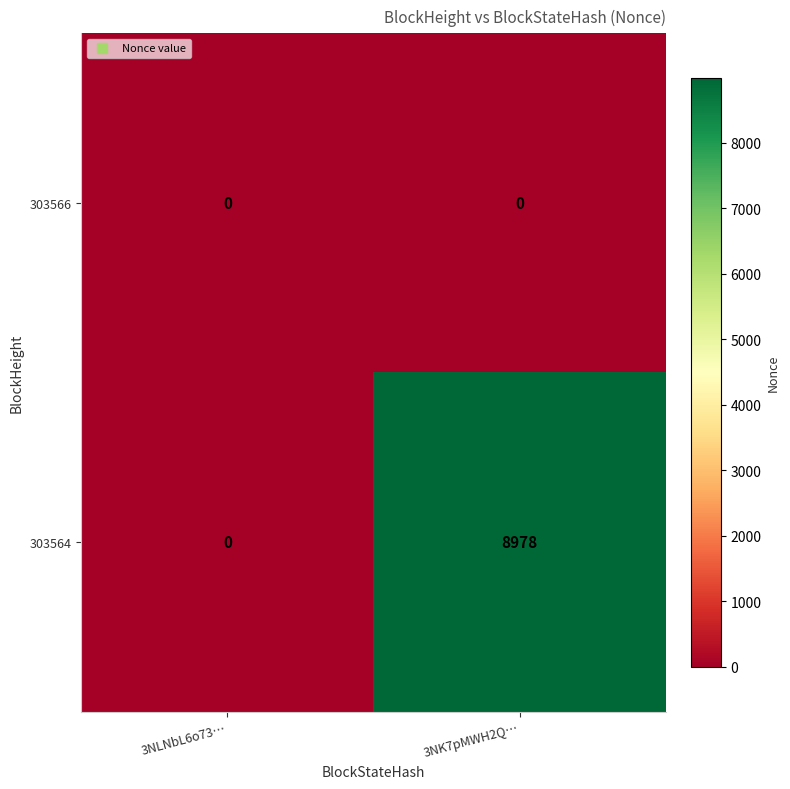

What is the difference between the maximum and minimum values in the 303564 series?

8978